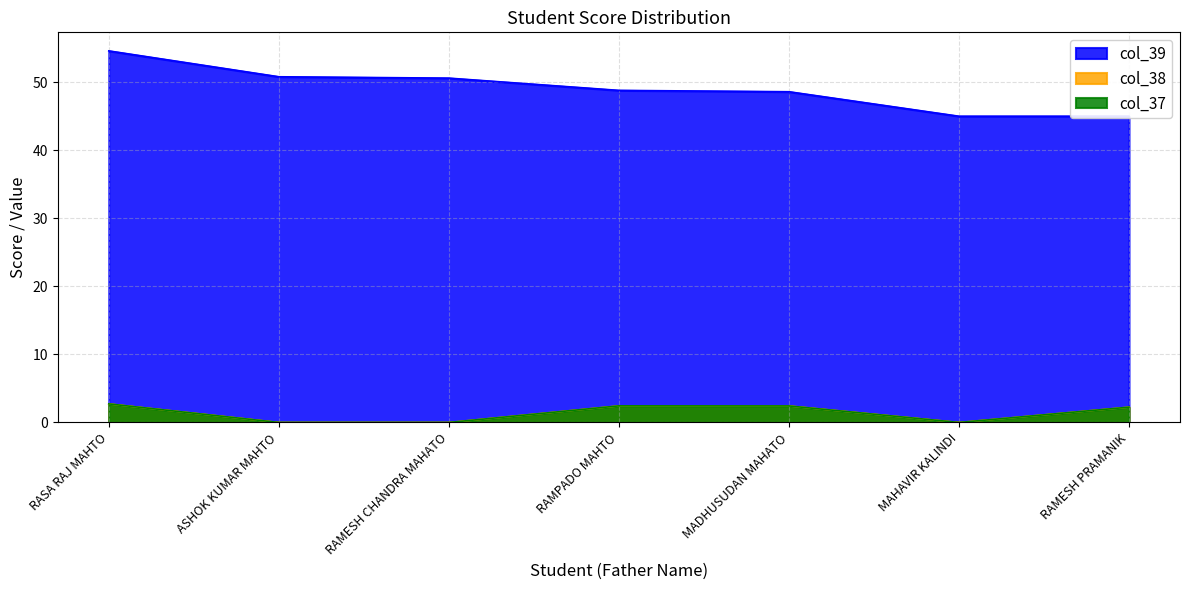

Between MAHAVIR KALINDI and RAMESH CHANDRA MAHATO, which is larger?

MAHAVIR KALINDI